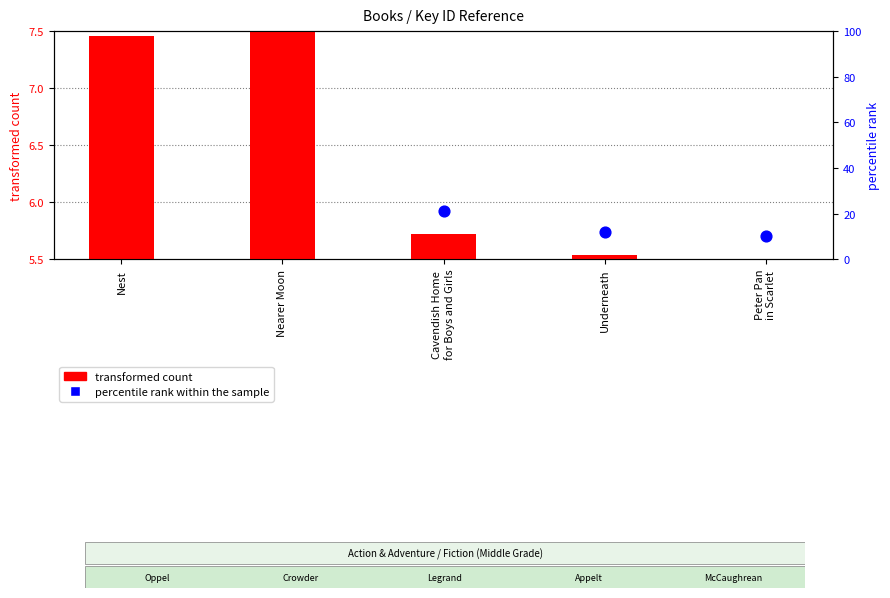

Which series contains the highest Y value?

percentile rank within the sample